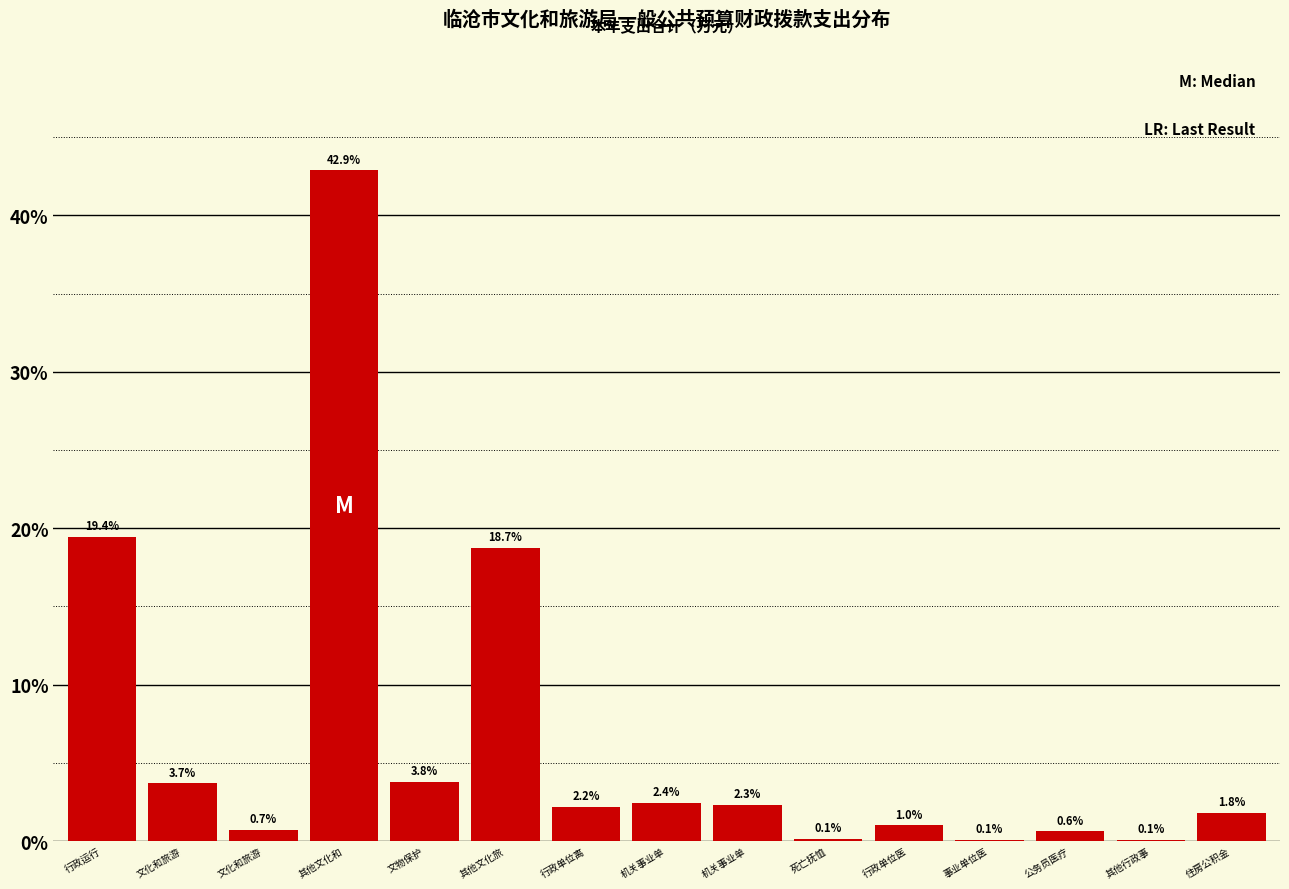

Count the number of categories in the chart.

15